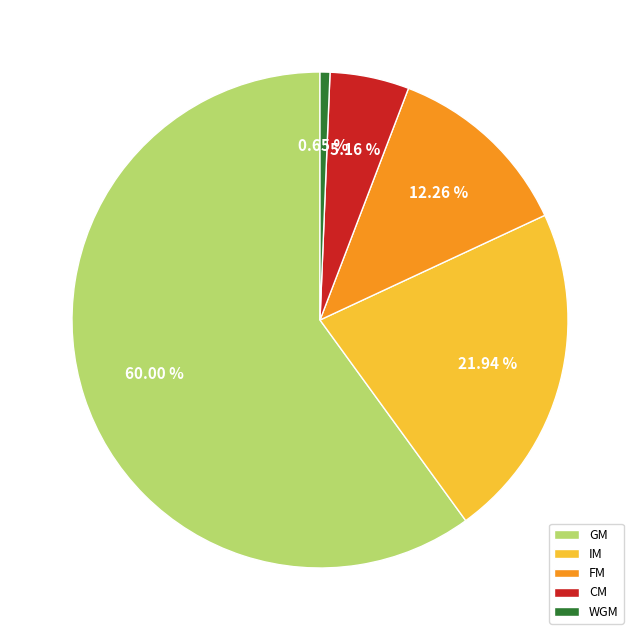

Which slice is the largest?

GM